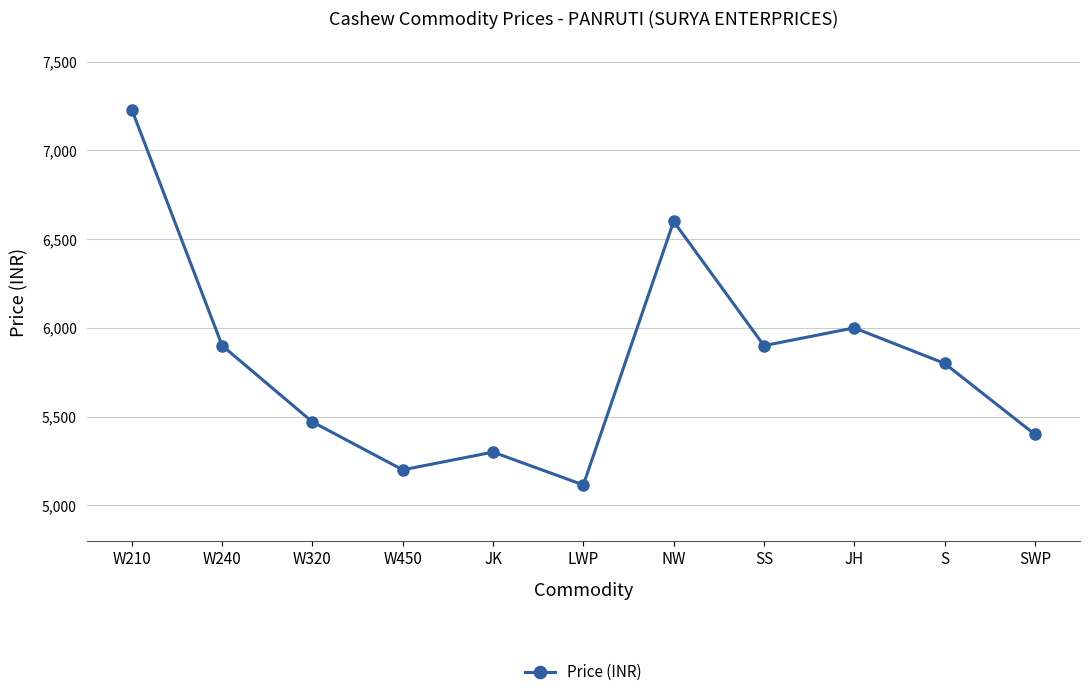

True or false: the data shows 5470 at W320.

True